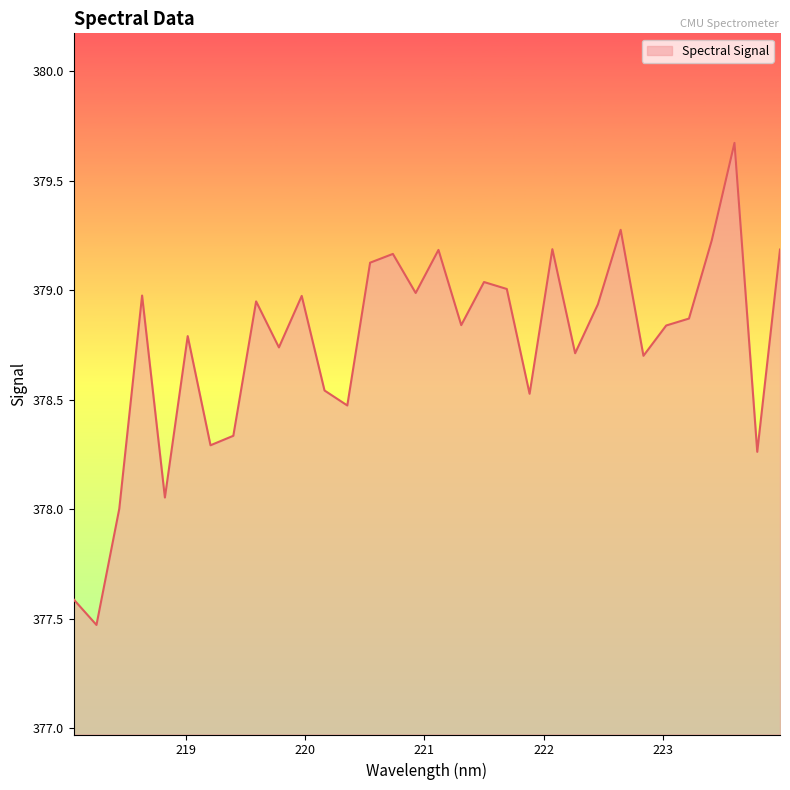

What is the greatest value displayed?

379.7